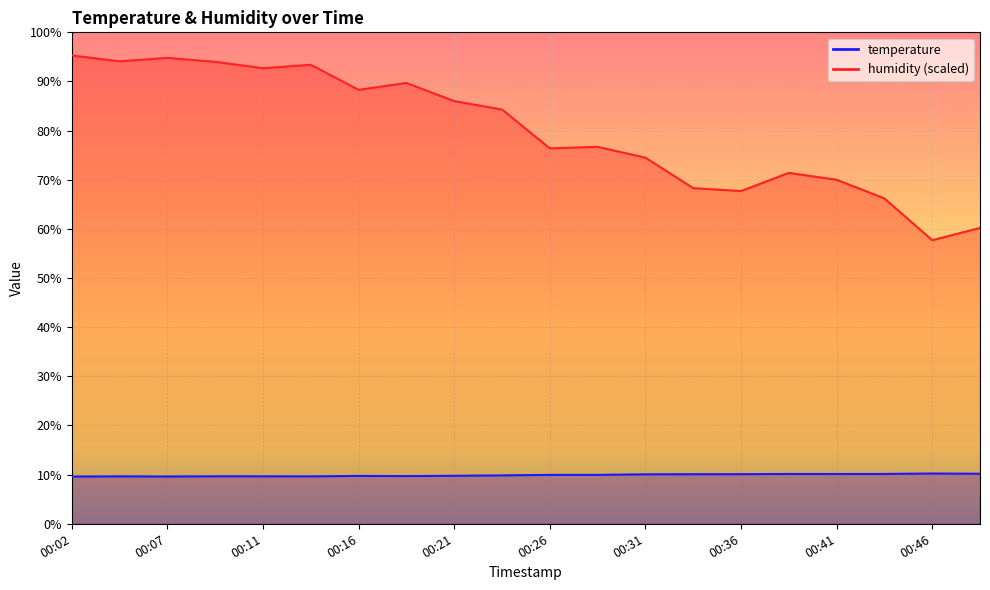

Is the value of humidity at 00:48 greater than the value of temperature at 00:38?

Yes